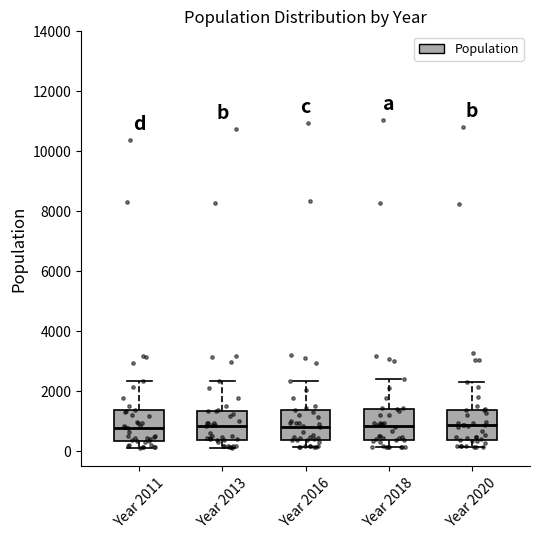

Where does the lower whisker of the box for Year 2013 end on the y-axis? The values are not printed on the chart, so give them approximately, as read against the axis.

200